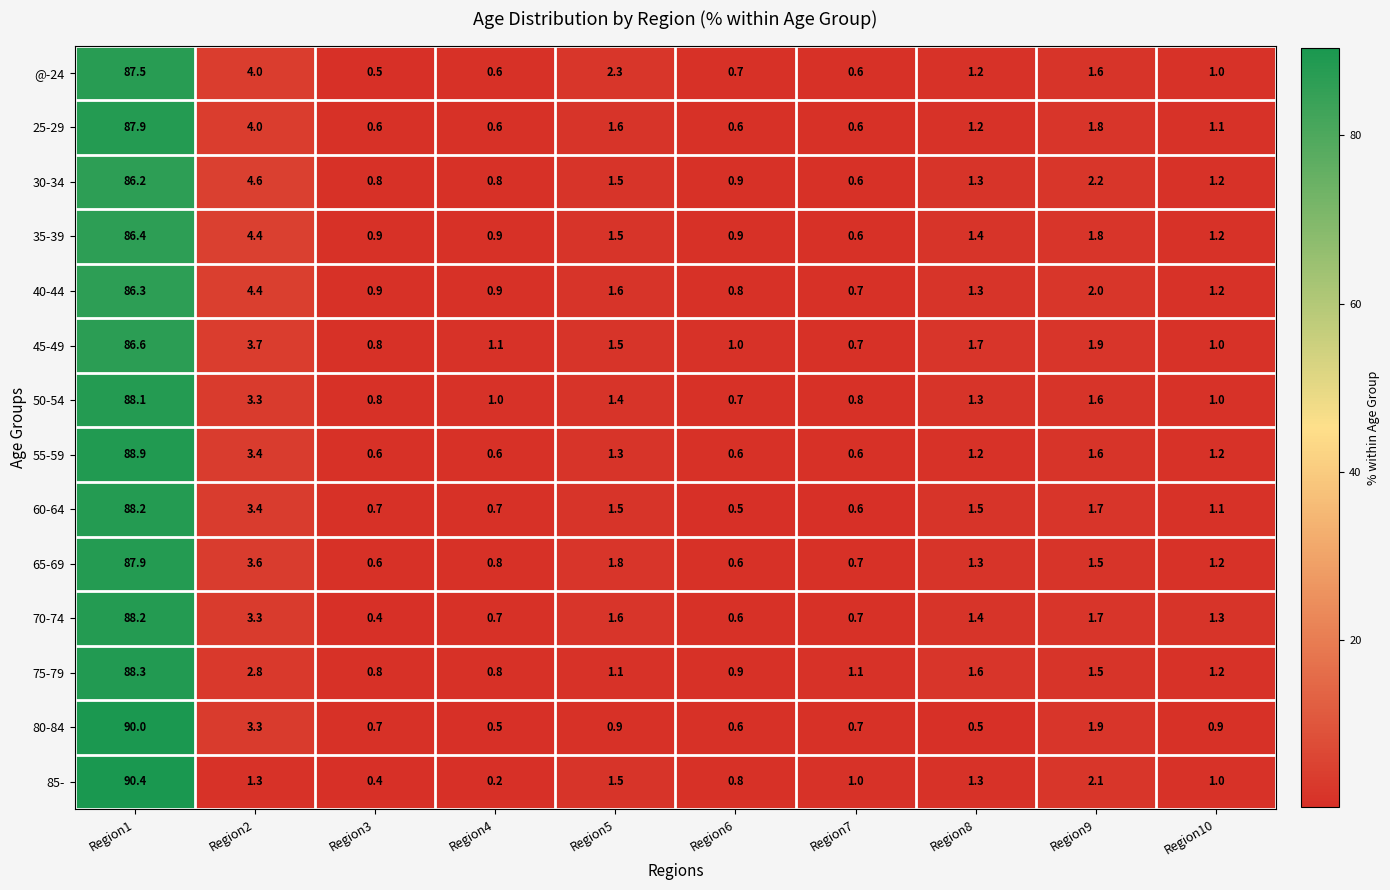

The 55-59 series shows 88.9 at Region1. True or false?

True